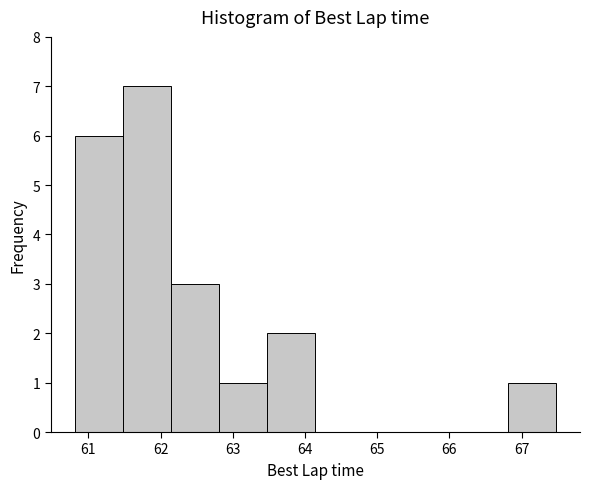

Over which range of the x-axis is the bar tallest?

61.5 to 62.1